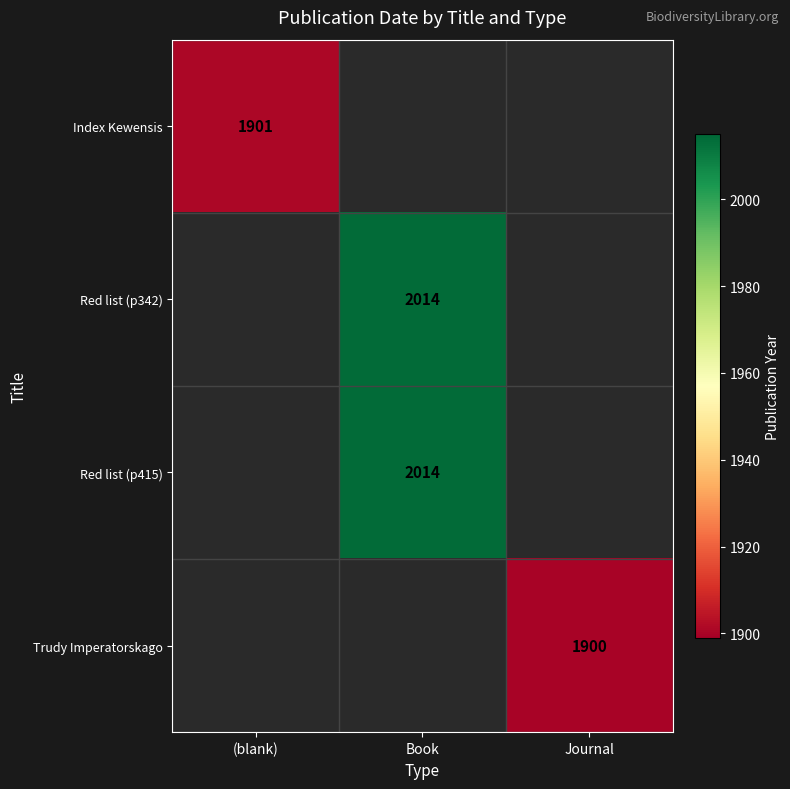

What is the smallest value displayed?

1900.0